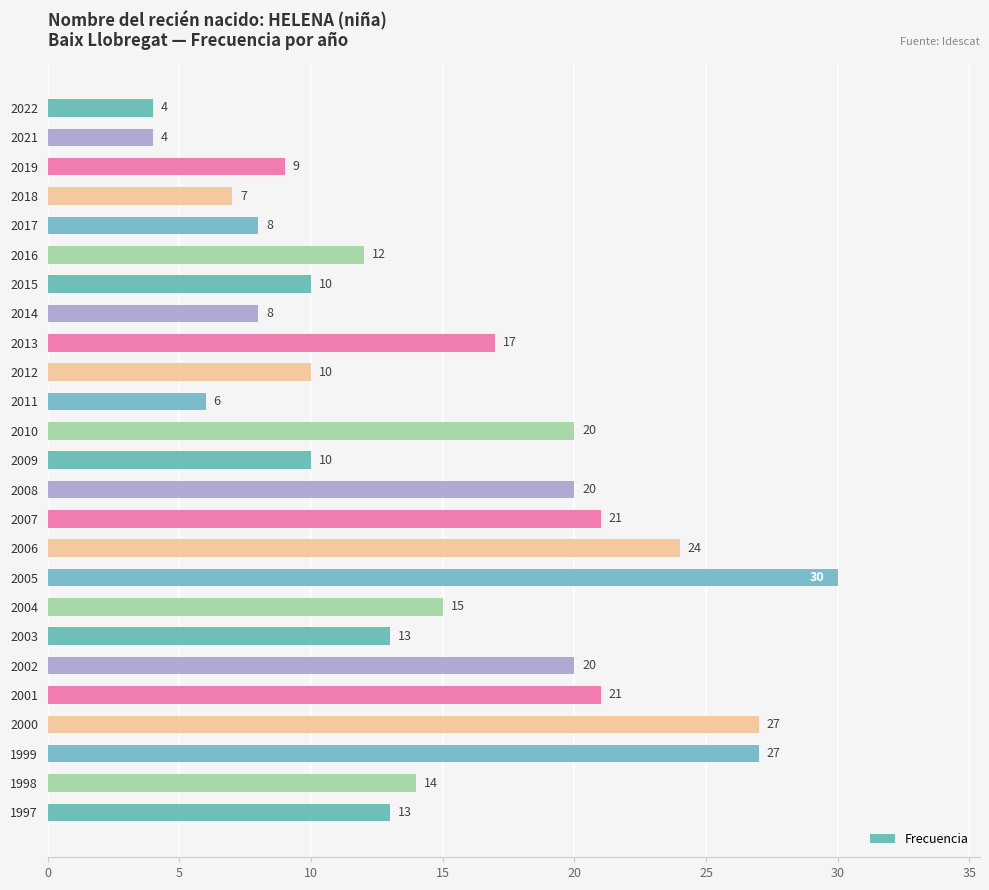

What is the minimum value shown in the chart?

4